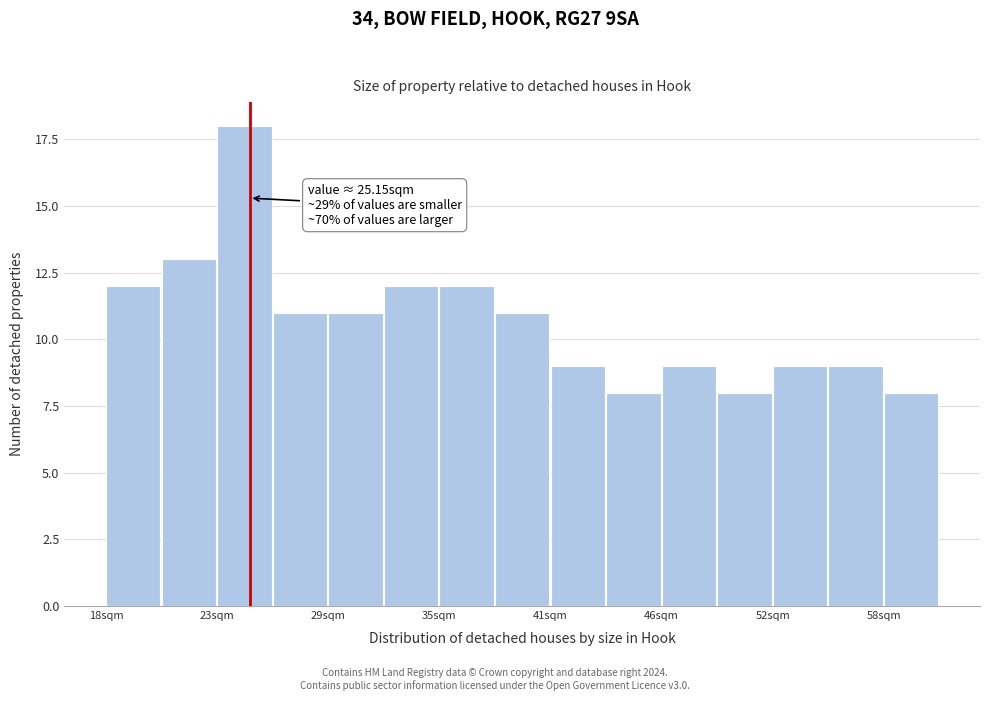

Around what value on the x-axis is the tallest bar? Give the approximate position of its centre, as read against the axis.

25